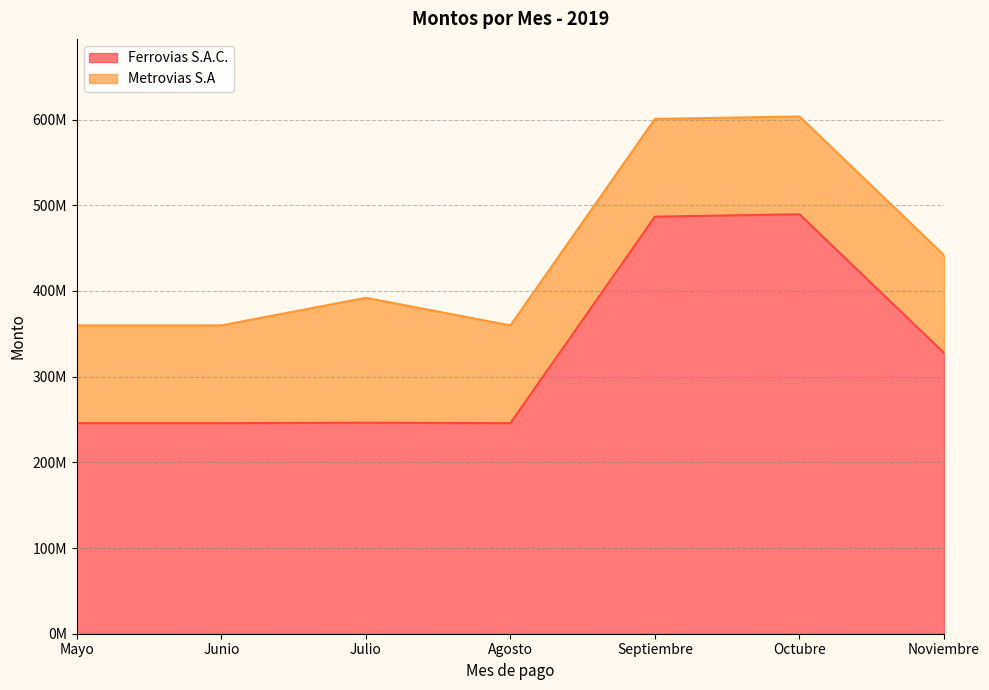

Reading right to left, extract all data points from this chart.

Noviembre=327669762	Octubre=489522540	Septiembre=486717723	Agosto=245724661	Julio=246226236	Junio=245724661	Mayo=245724661